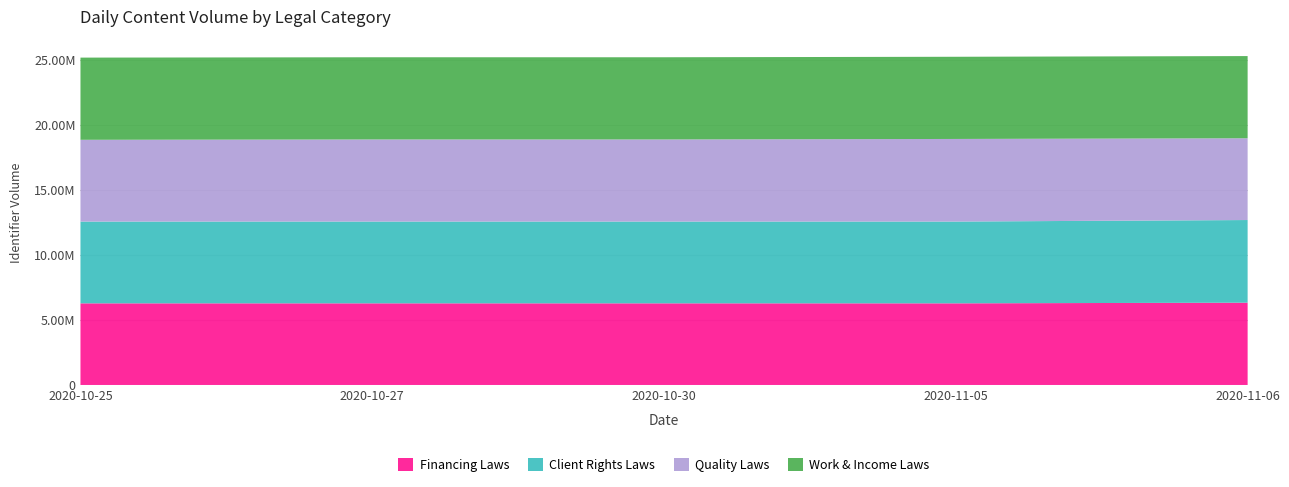

Reading left to right, list all the values displayed in this chart.

Financing Laws: 2020-10-25=6282681	2020-10-27=6282703	2020-10-30=6282766	2020-11-05=6282784	2020-11-06=6333193
Client Rights Laws: 2020-10-25=6293912	2020-10-27=6295129	2020-10-30=6295132	2020-11-05=6295135	2020-11-06=6361777
Quality Laws: 2020-10-25=6293932	2020-10-27=6319587	2020-10-30=6319586	2020-11-05=6357516	2020-11-06=6293882
Work & Income Laws: 2020-10-25=6325372	2020-10-27=6325376	2020-10-30=6325383	2020-11-05=6325390	2020-11-06=6325394